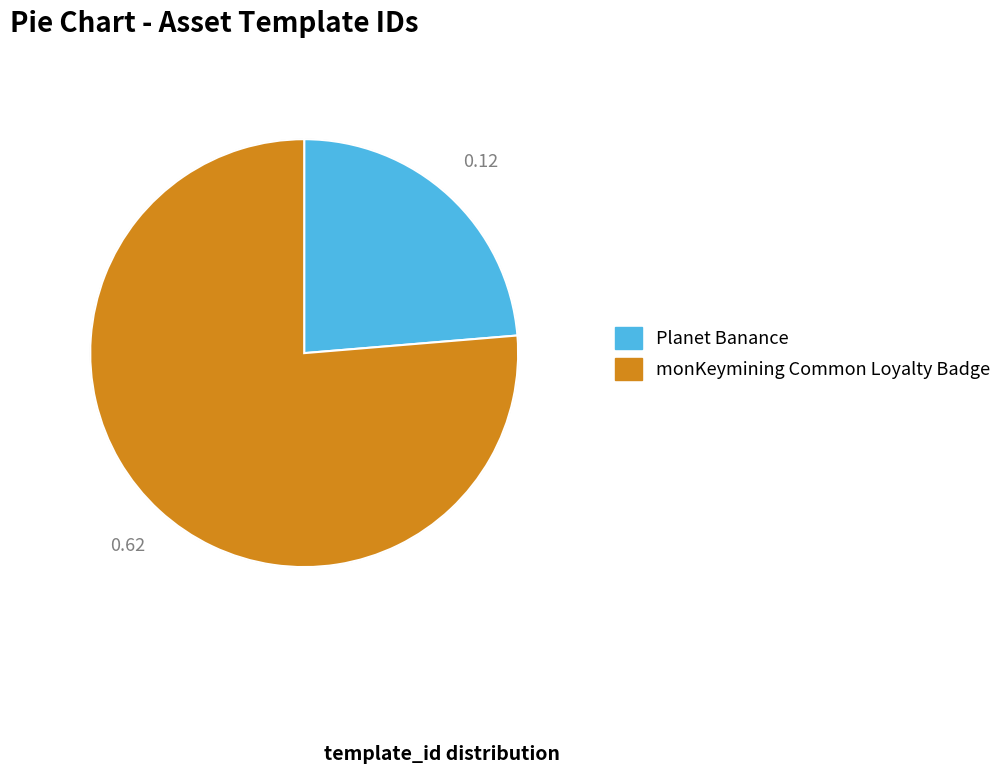

How many segments does this pie chart have?

2